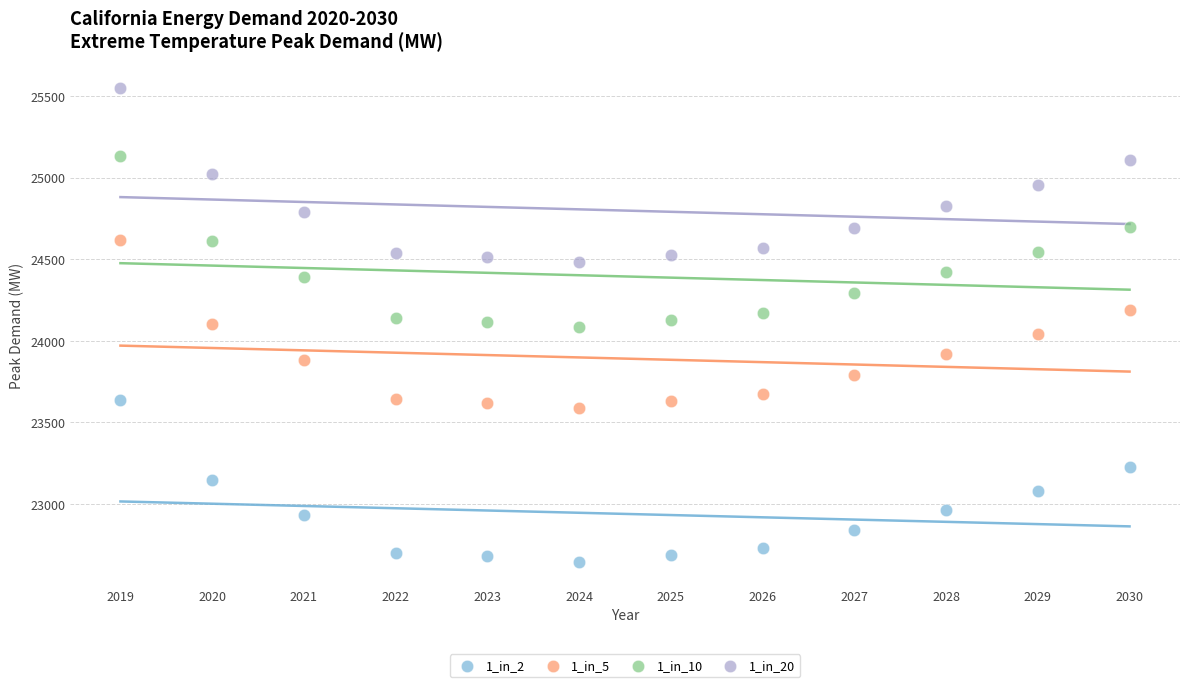

Which series has the largest Y range (max minus min)?

1_in_20